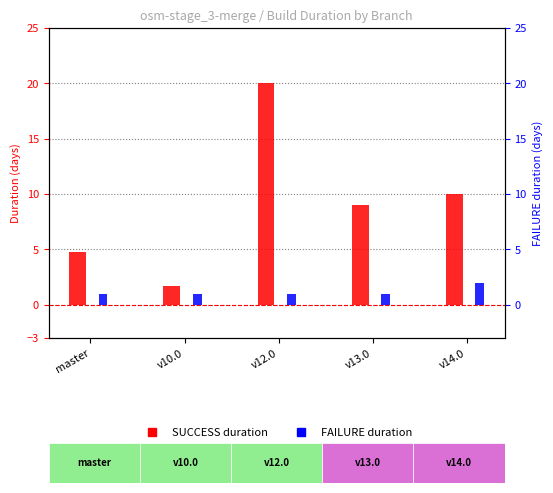

Rank the categories by FAILURE duration value from lowest to highest.

v12.0, master, v10.0, v13.0, v14.0